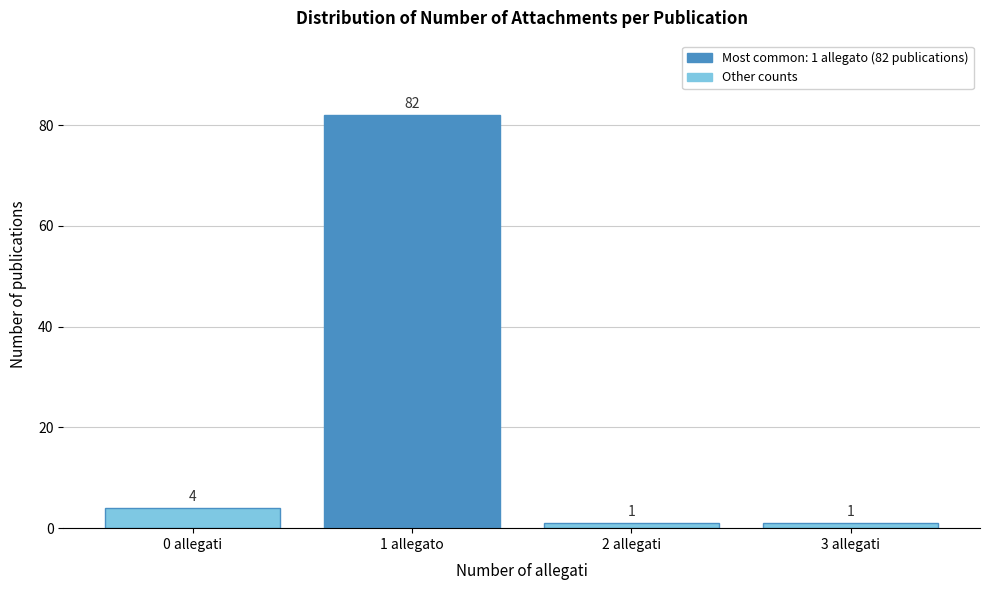

Reading right to left, transcribe all the data shown in this chart.

1	1	82	4